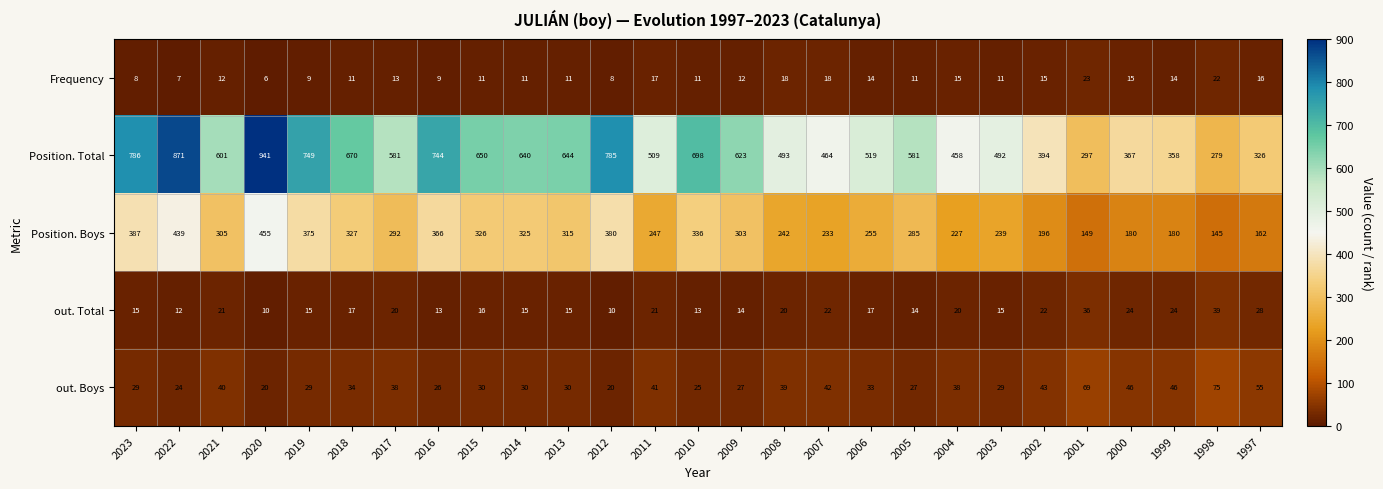

At how many categories does at least one series exceed 603?

12